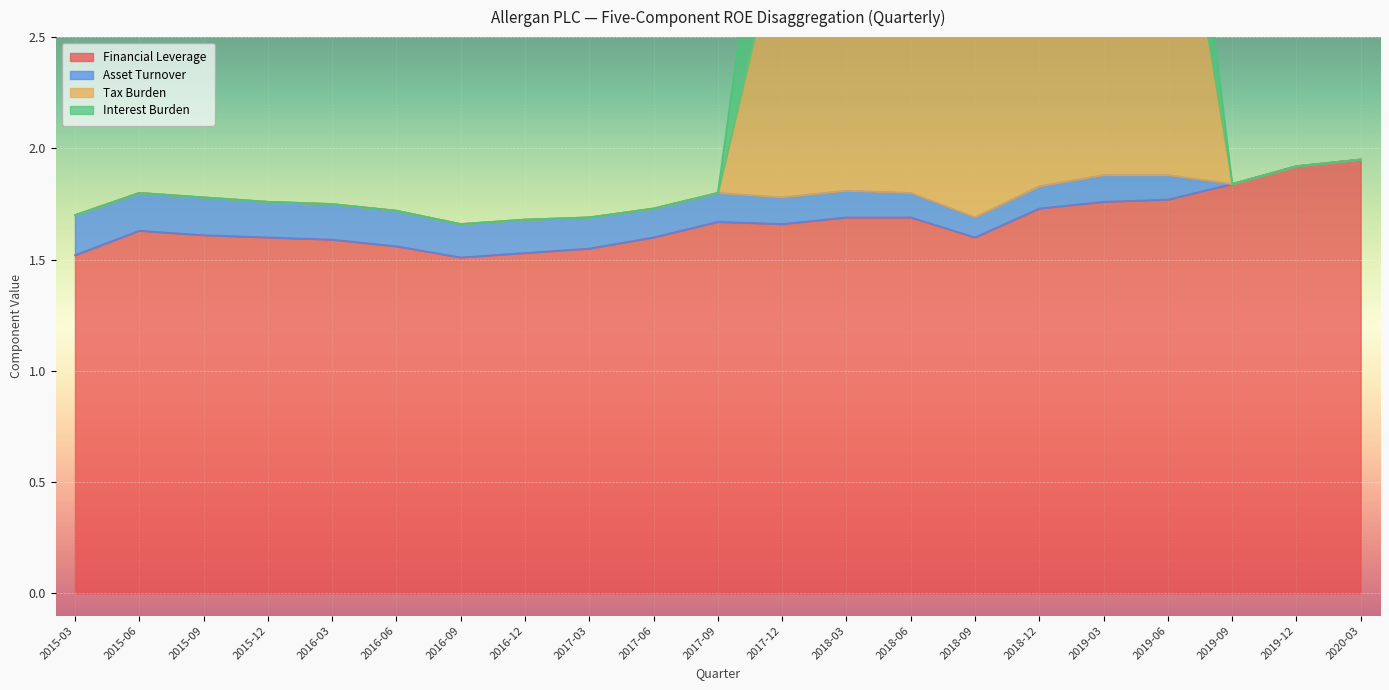

True or false: Financial Leverage and Tax Burden cross at least once.

False